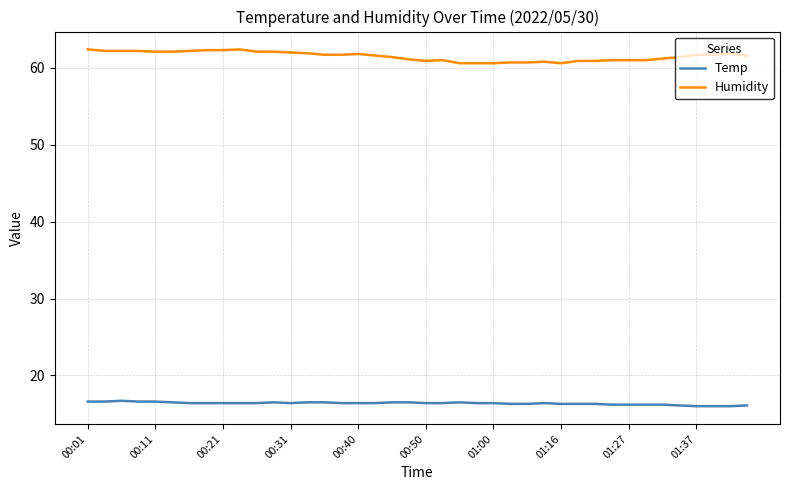

True or false: Temp and Humidity cross at least once.

False